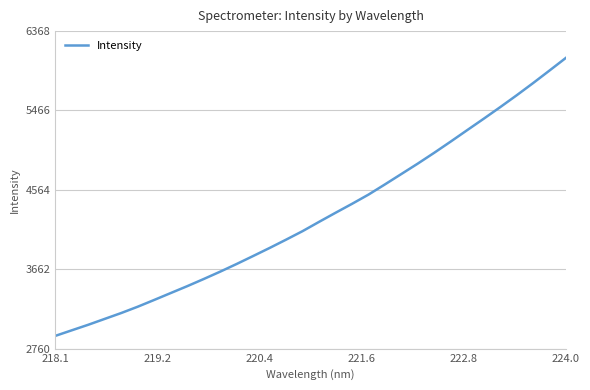

How many lines are shown in the chart?

1